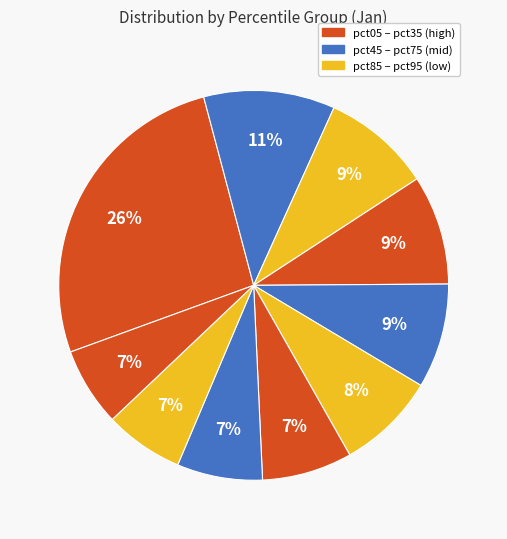

How many slices are in this pie chart?

10